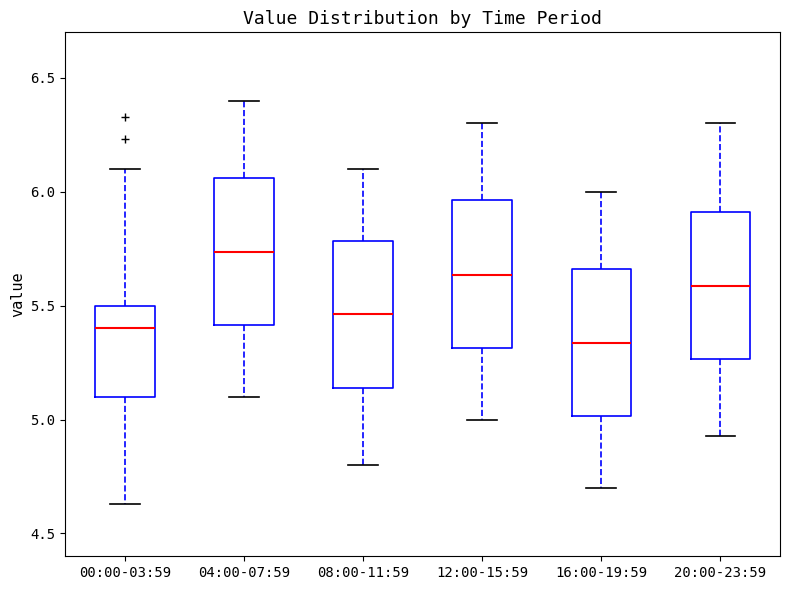

Which box's median line is the highest?

04:00-07:59